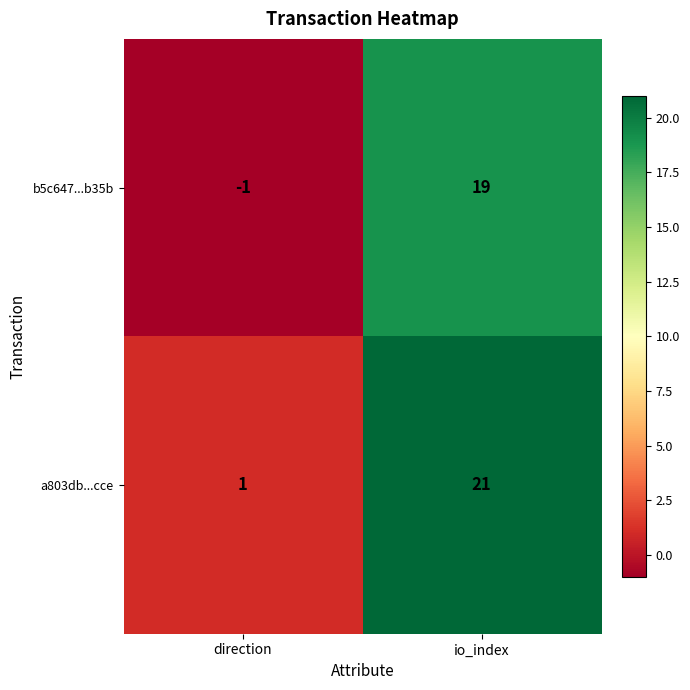

The value of a803db...cce at direction is 2. True or false?

False